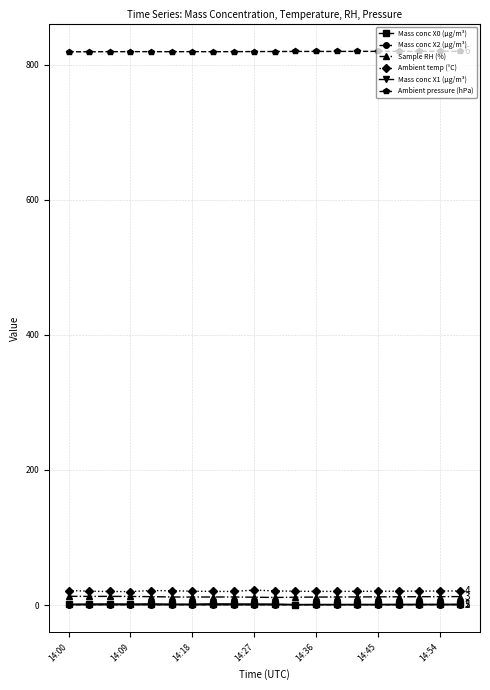

What is the difference between the maximum and minimum values in the Mass conc X2 (μg/m³) series?

0.2